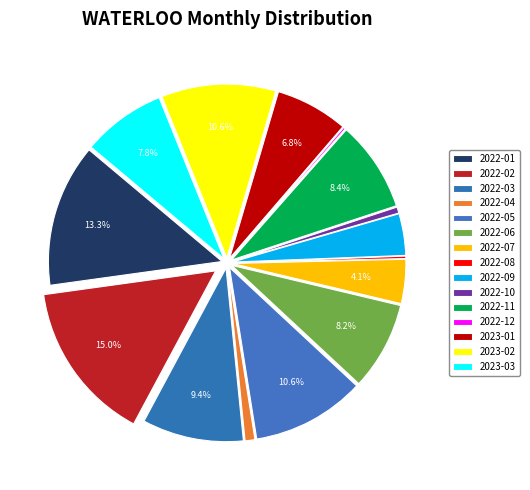

How many segments does this pie chart have?

15